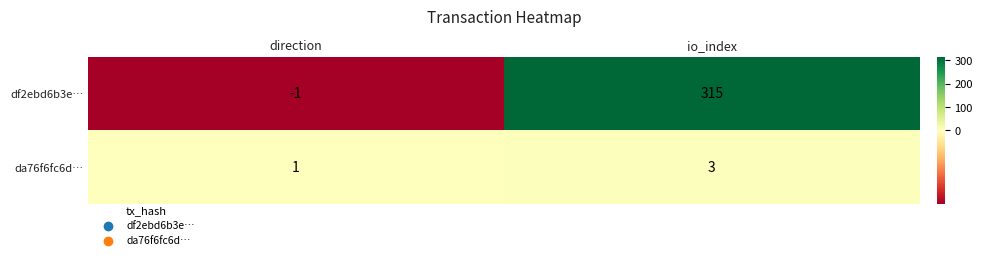

How many distinct data groups are displayed?

2